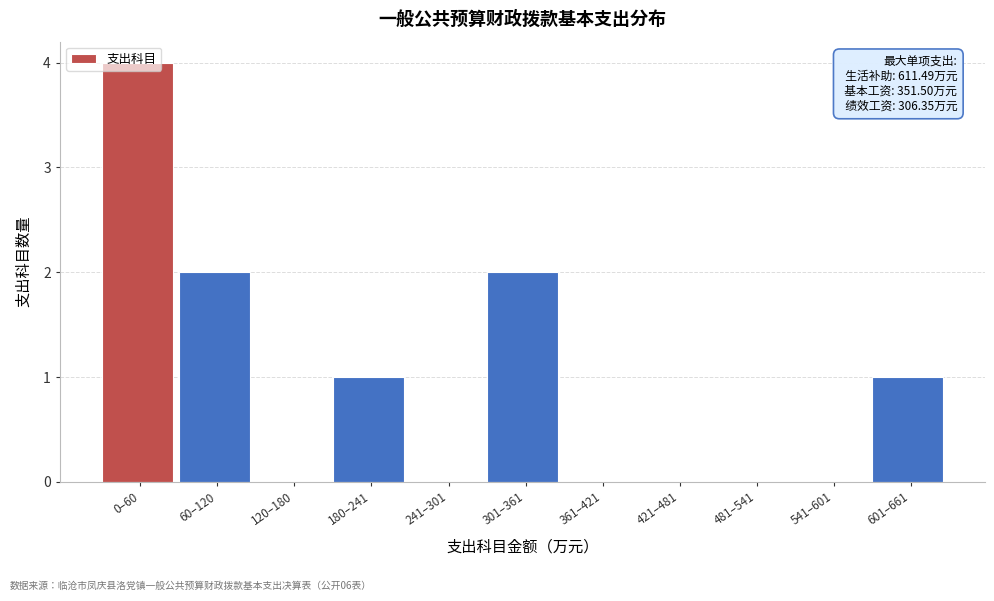

The chart shows a value of 4 at 60–120. True or false?

False